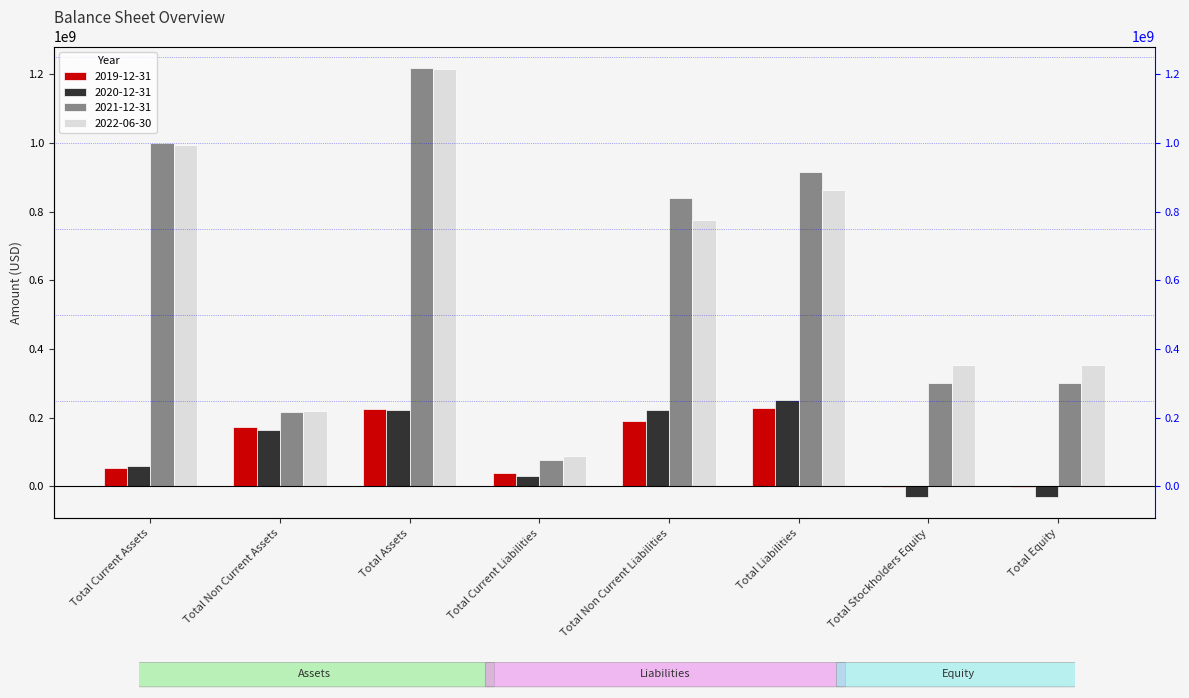

What is the label of the 6th bar from the left?

Total Liabilities